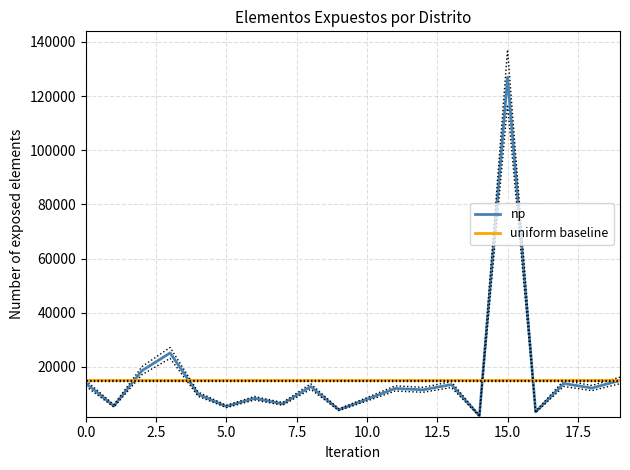

The value of np at 10.0 is 8032. True or false?

True